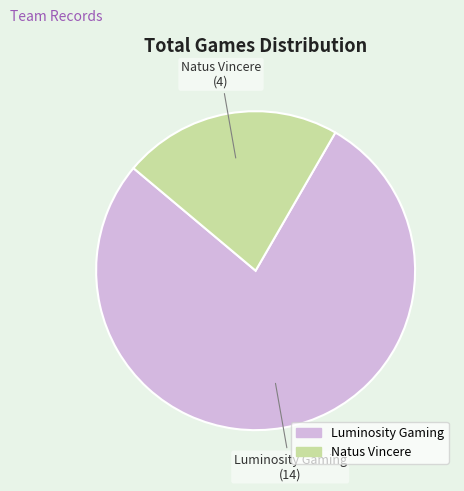

Which slice is the smallest?

Natus Vincere